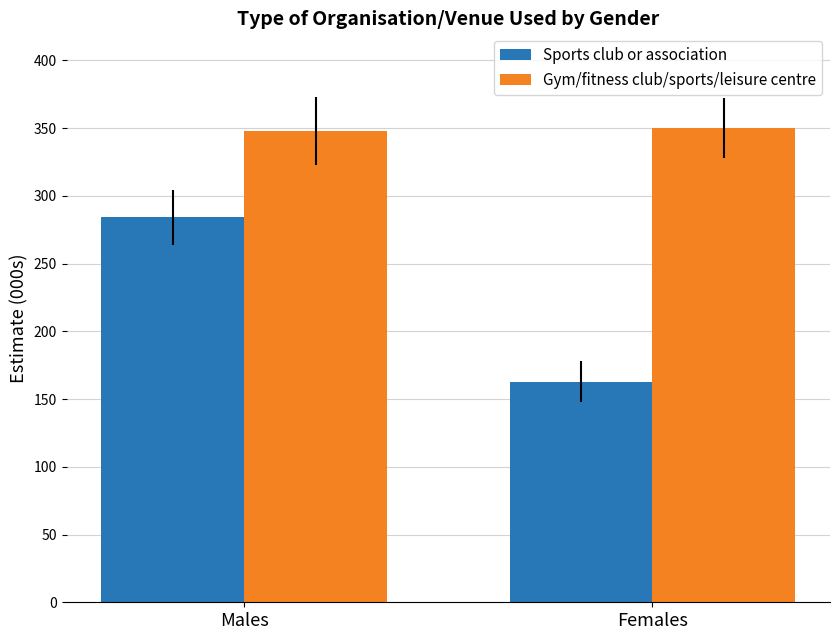

What is the average value of the Sports club or association series?

223.5